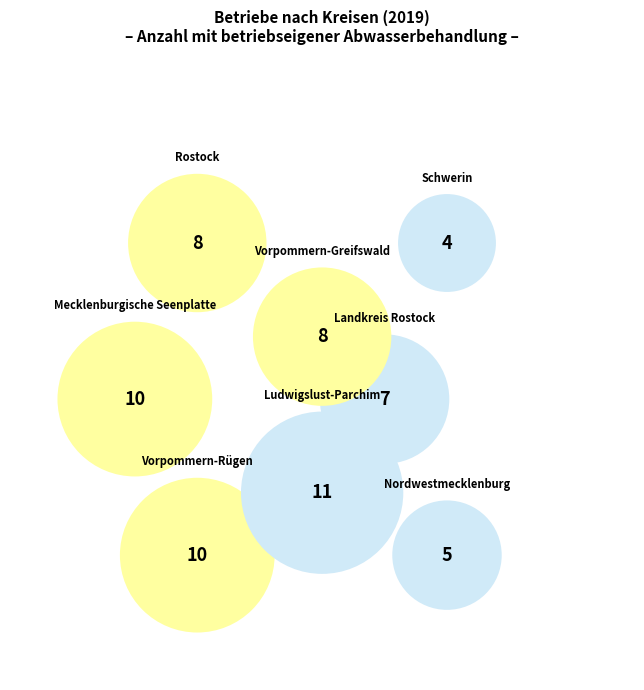

What is the change in value from Mecklenburgische Seenplatte to Vorpommern-Greifswald?

-2